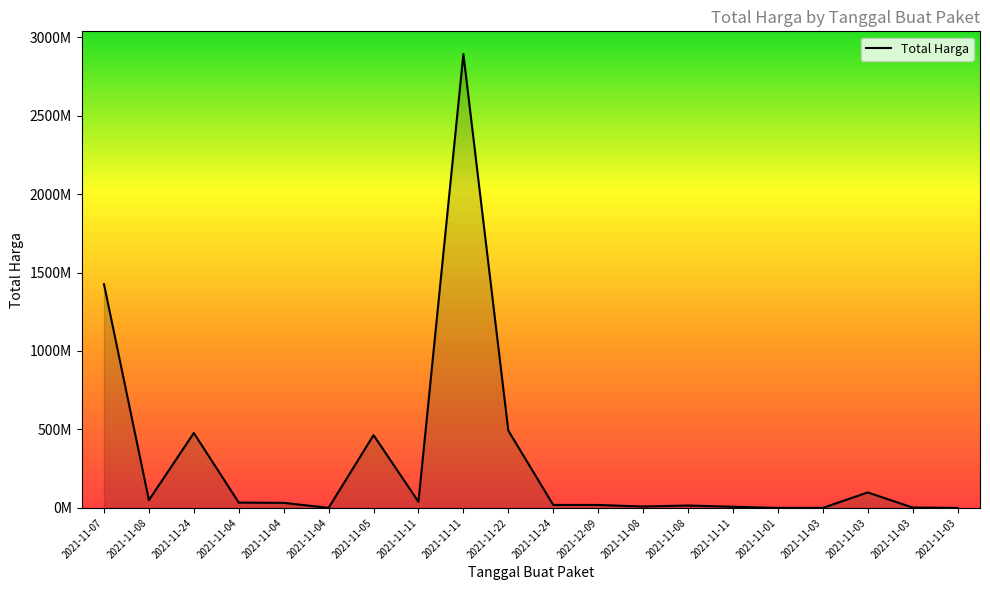

Does the chart display data point markers on the line(s)?

No